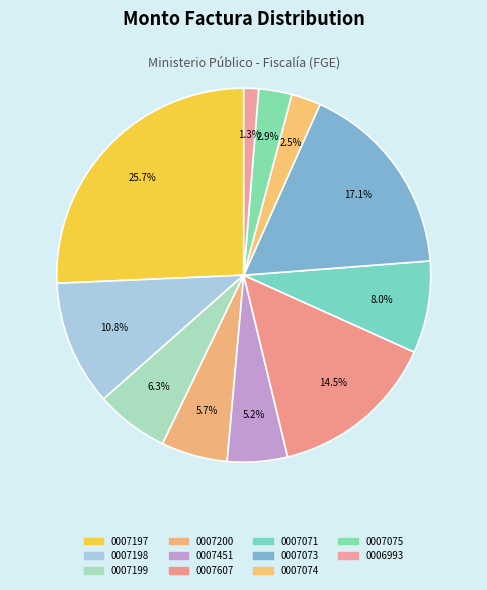

Count the number of slices in the pie.

11